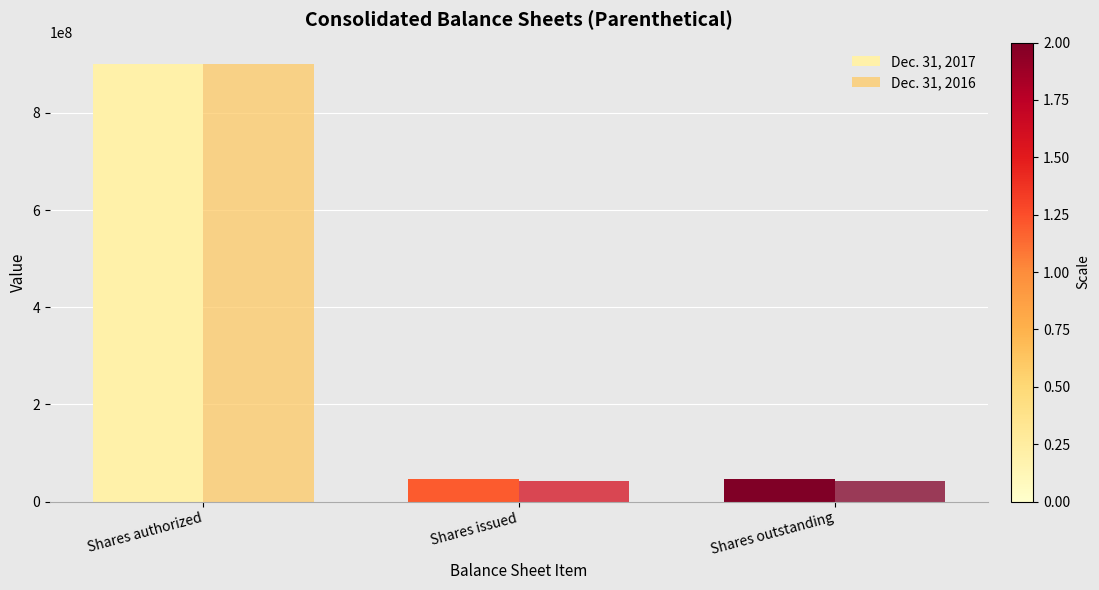

How many data points does each series have?

3